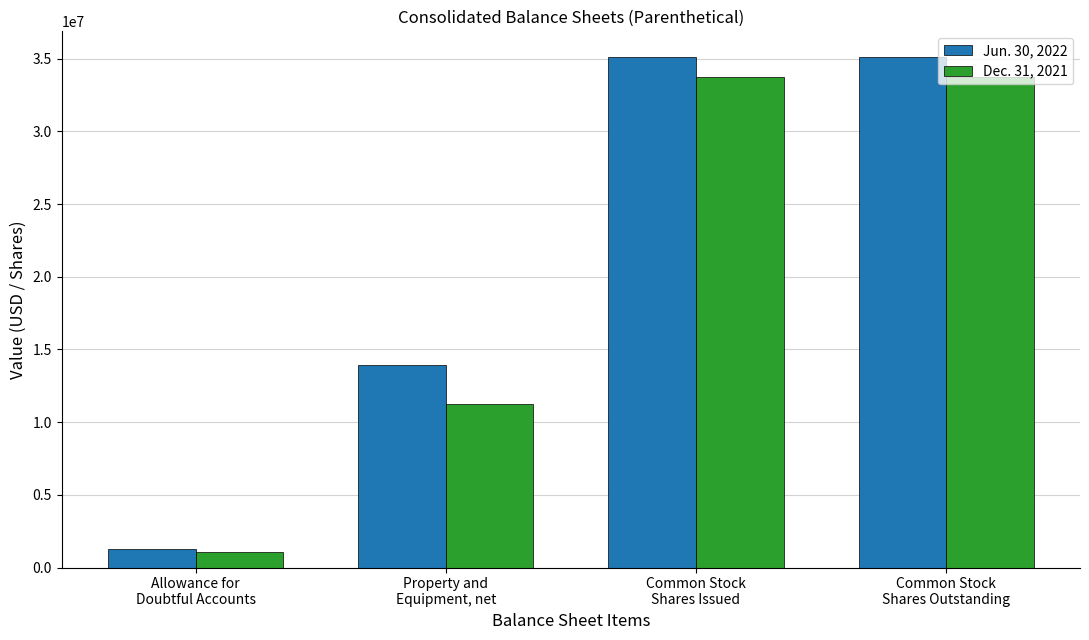

Does the chart contain any negative values?

No